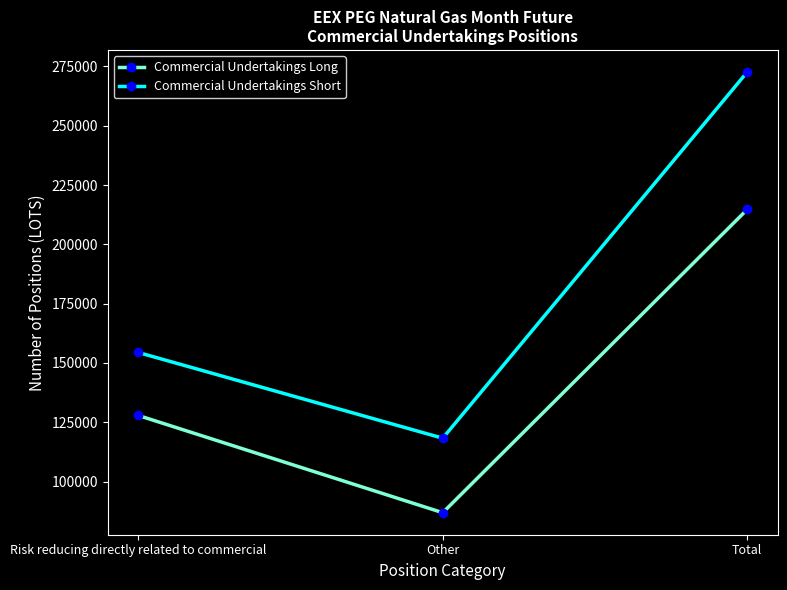

Reading left to right, what are all the values shown in this chart?

Commercial Undertakings Long: Risk reducing directly related to commercial=127868	Other=86856	Total=214724
Commercial Undertakings Short: Risk reducing directly related to commercial=154414	Other=118264	Total=272678